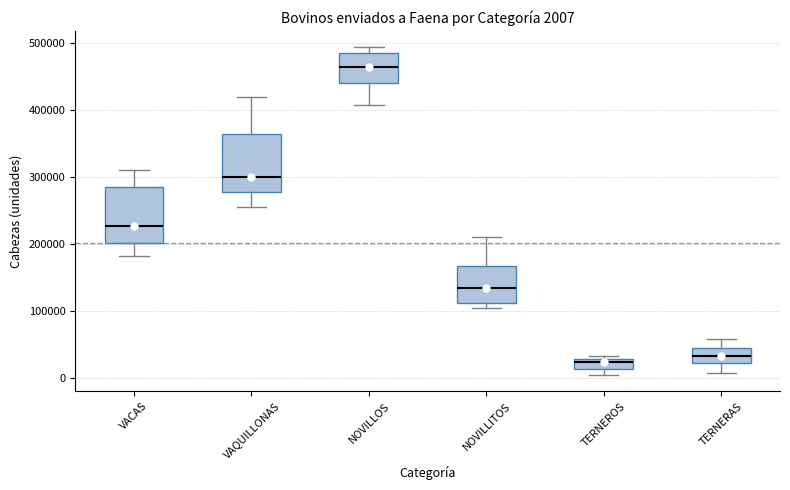

Which box's median line is the highest?

NOVILLOS